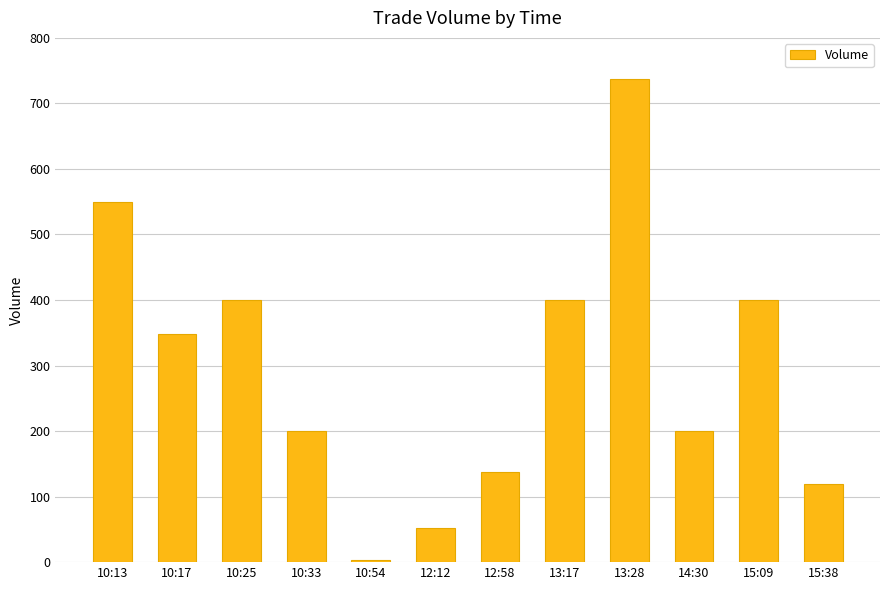

At which category does the chart reach its minimum across all series?

10:54